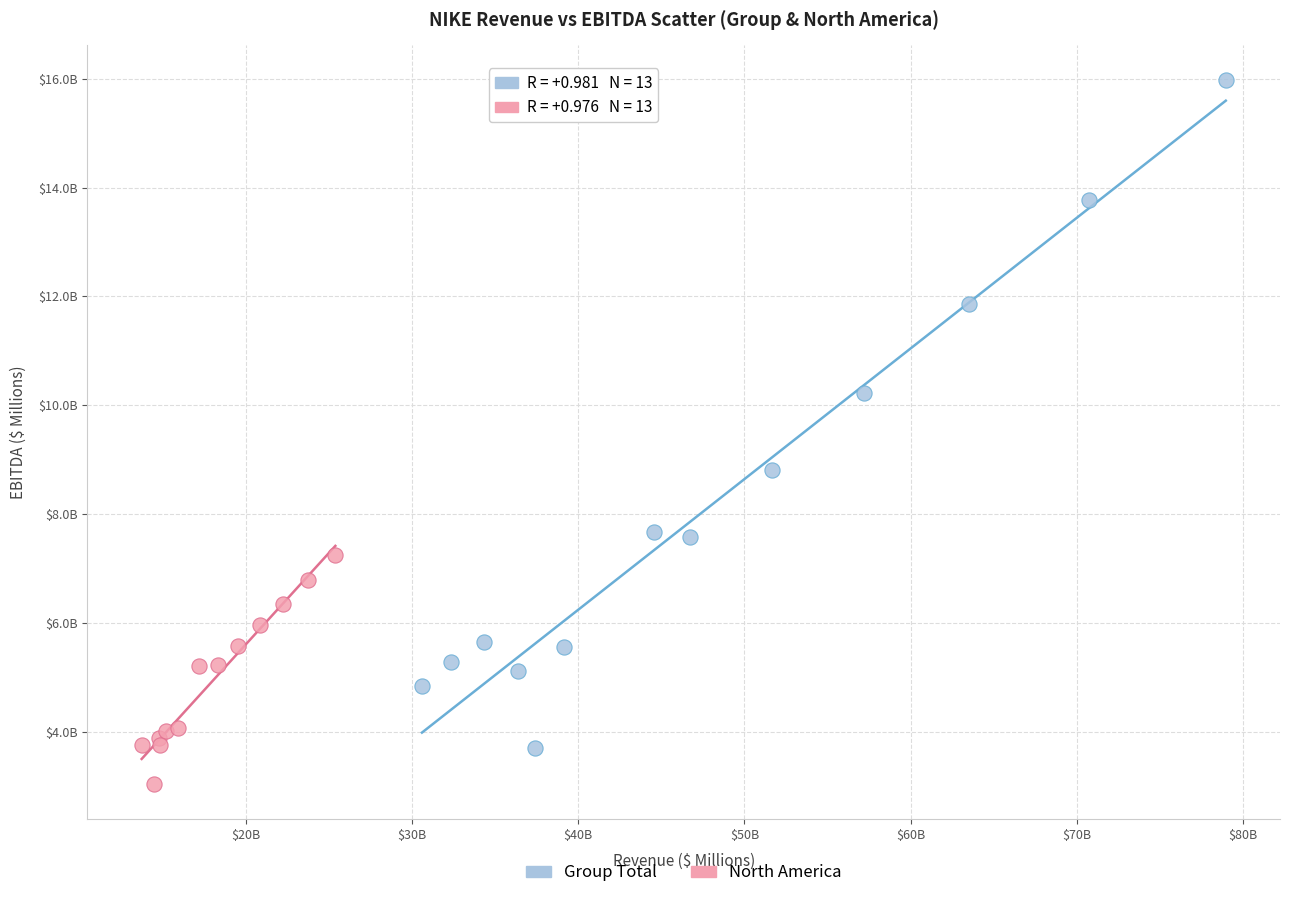

Which series has the widest spread of Y values?

Group Total